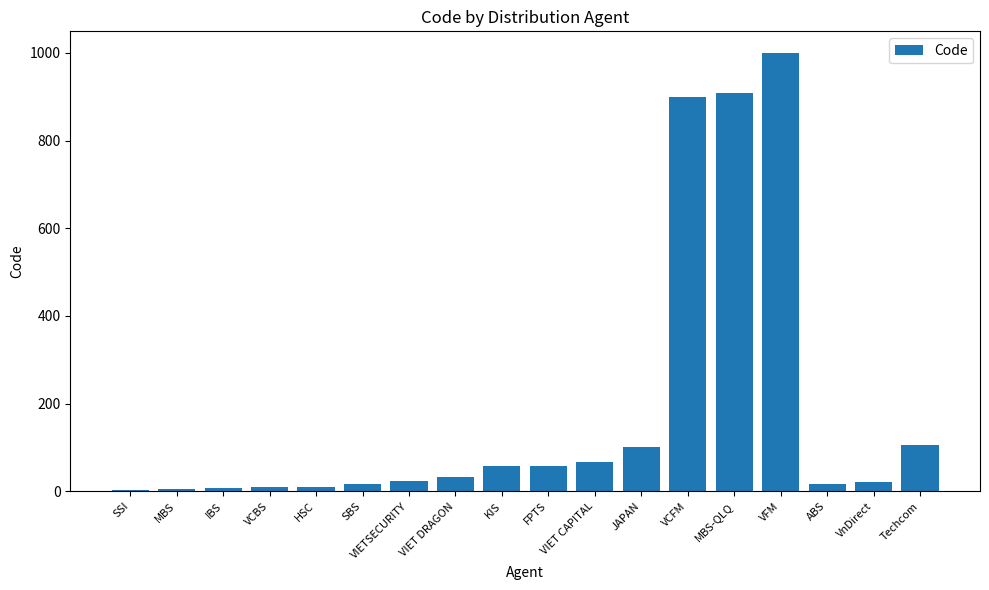

What is the approximate value at Techcom?

105